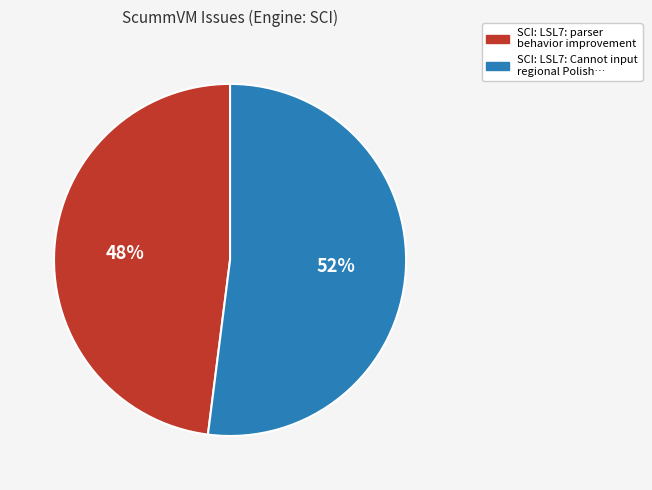

To the nearest percent, what is the difference between the largest and smallest slice percentages?

4%